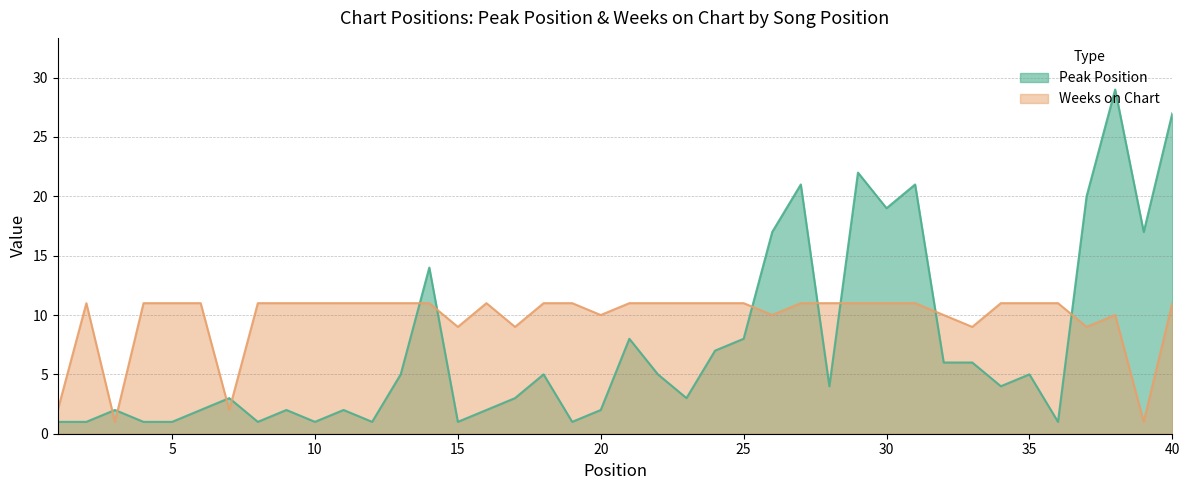

The value of Weeks on Chart at 19 is 17. True or false?

False